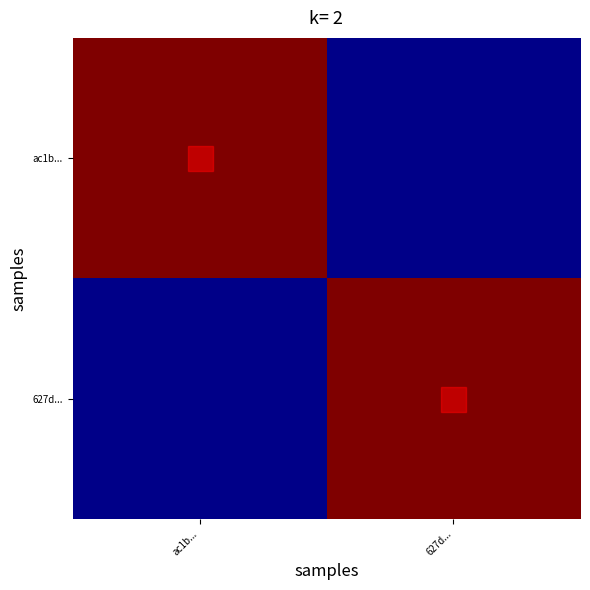

Which series changed the most between ac1b... and 627d...?

ac1b...